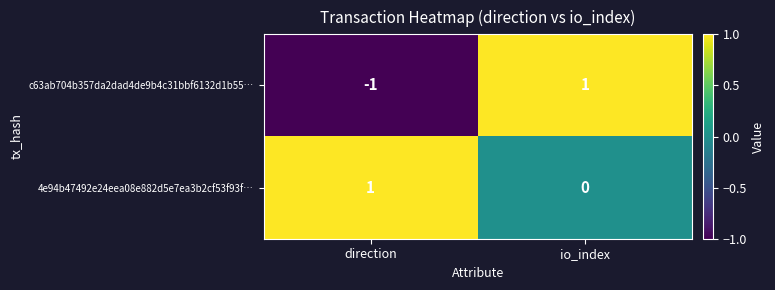

At which label is c63ab704b357da2dad4de9b4c31bbf6132d1b55… closest to 0?

direction